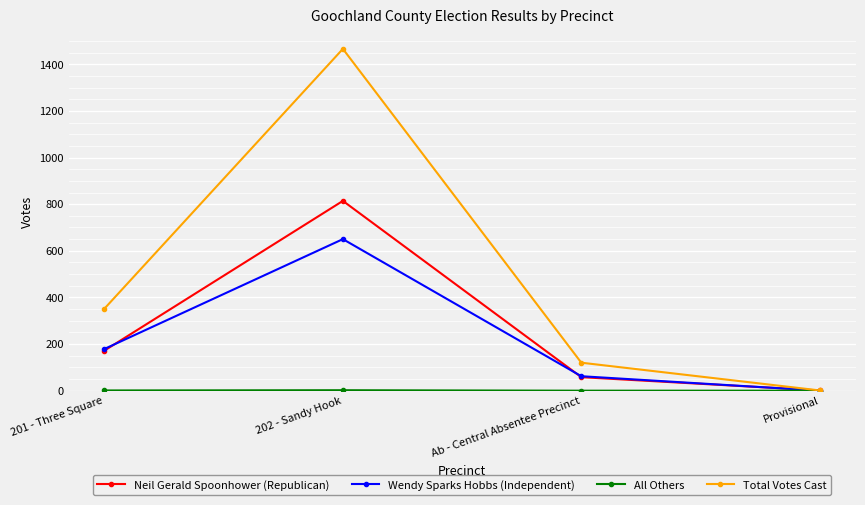

What is the sum of all Total Votes Cast values?

1939